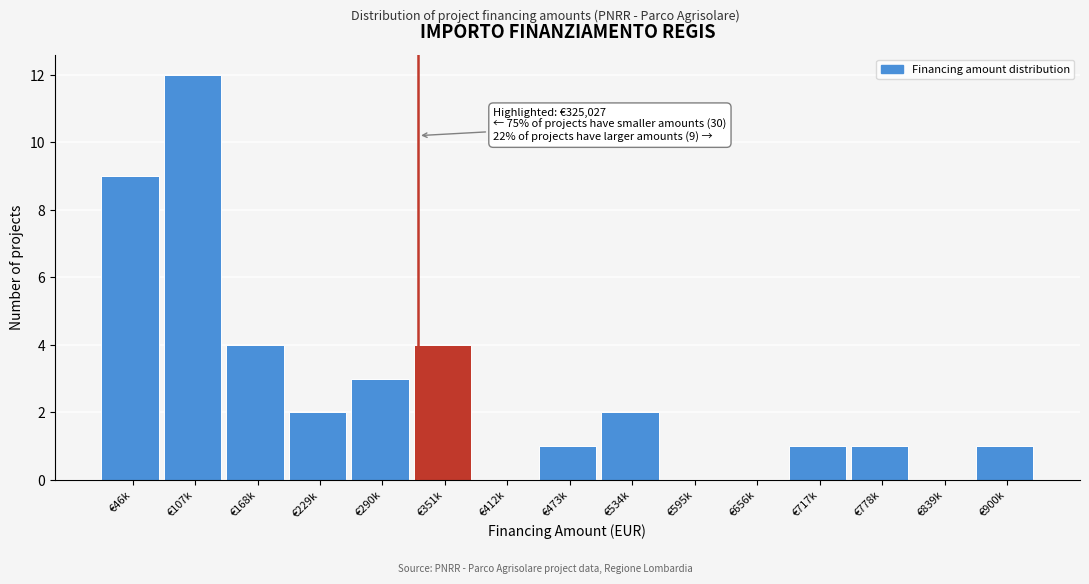

Reading left to right, transcribe all the data shown in this chart.

€46k=9	€107k=12	€168k=4	€229k=2	€290k=3	€351k=4	€412k=0	€473k=1	€534k=2	€595k=0	€656k=0	€717k=1	€778k=1	€839k=0	€900k=1